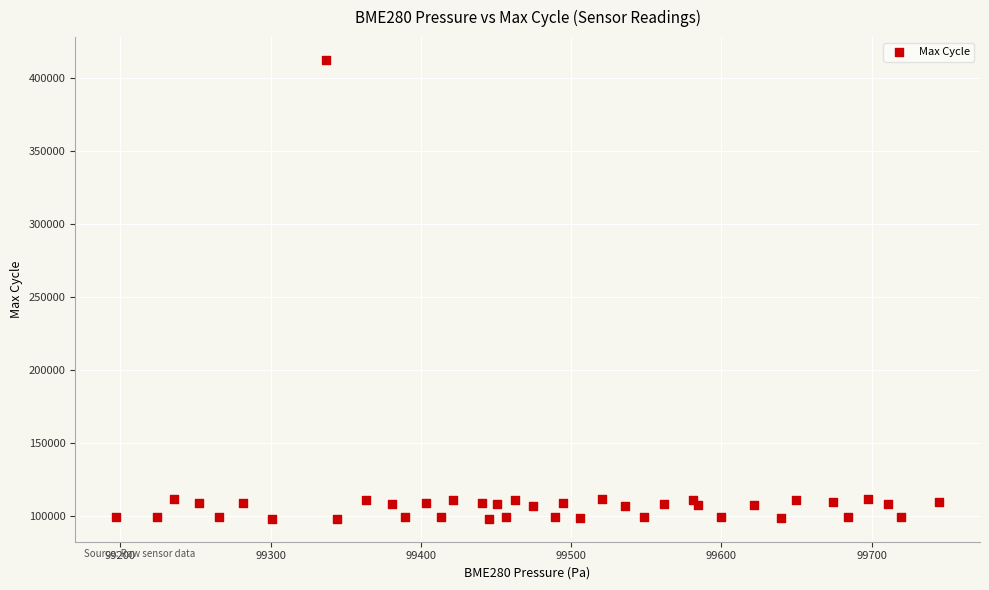

What is the range of Y values (max minus min)?

314124